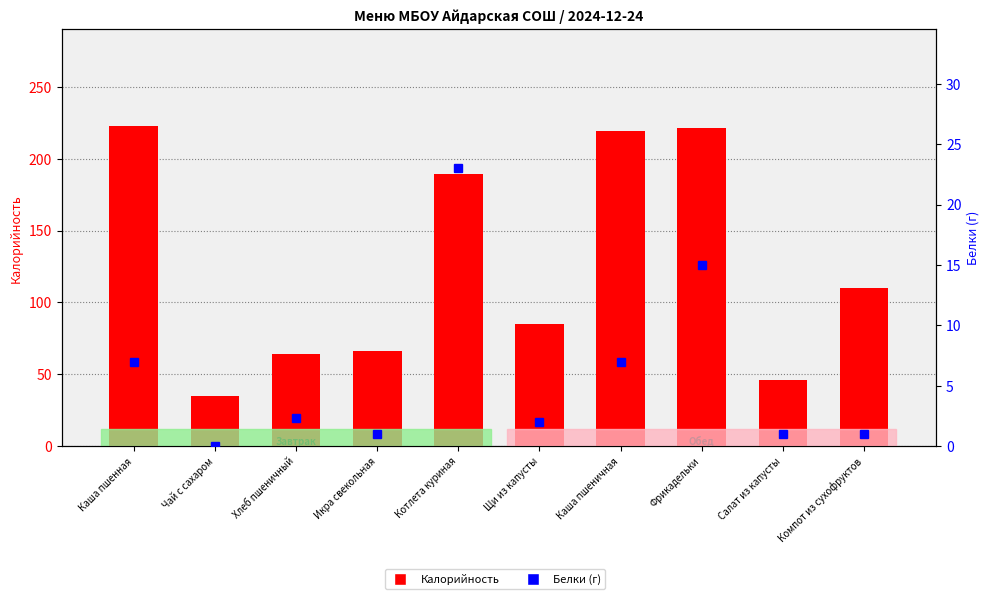

How many distinct data groups are displayed?

2